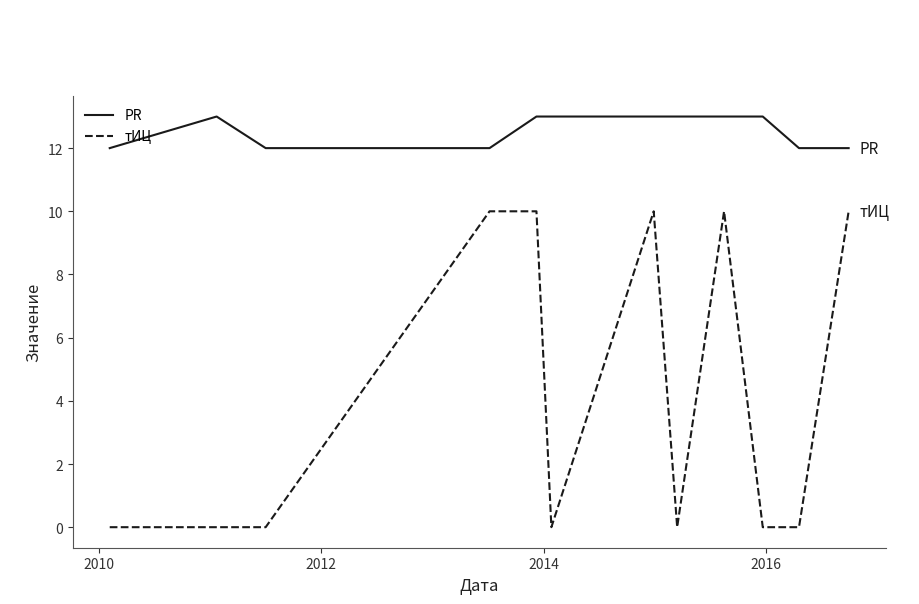

Count the number of categories in the chart.

12